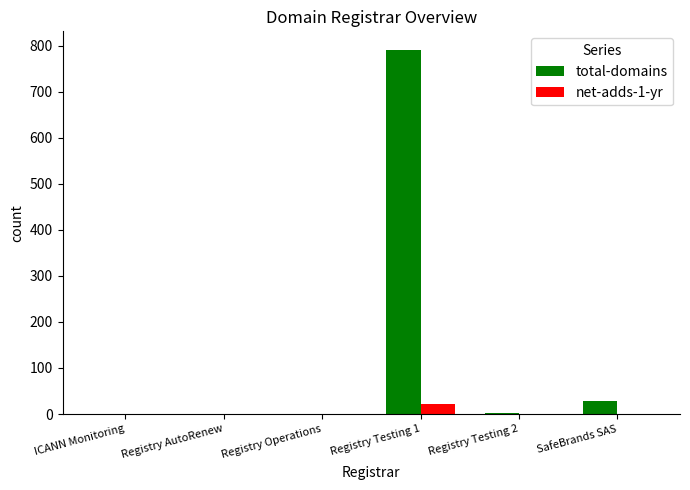

At which label does total-domains first exceed 2?

Registry Testing 1